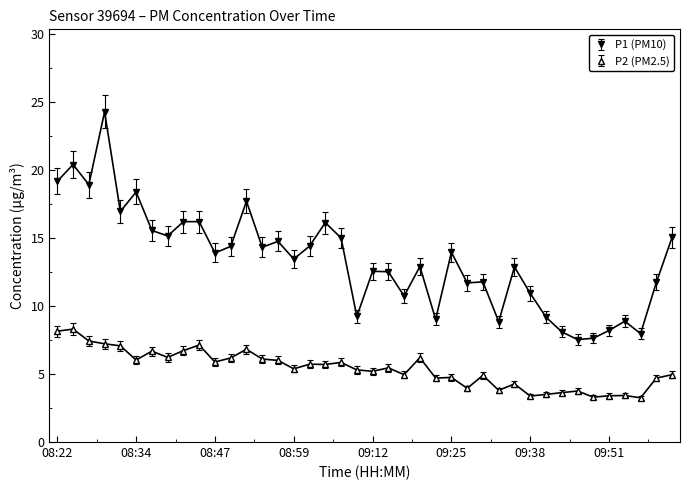

Which series has the widest spread of values?

P1 (PM10)